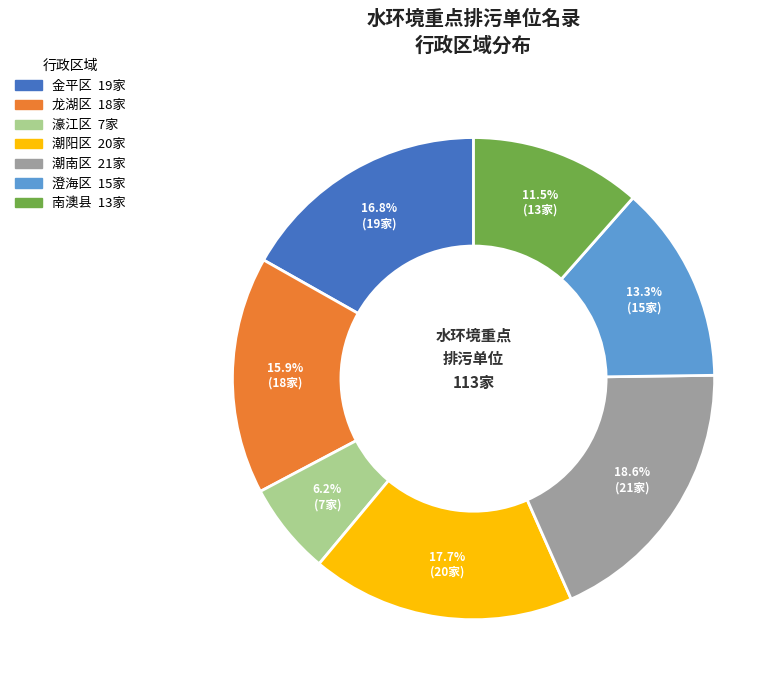

To the nearest percent, what is the difference between the 金平区 and 龙湖区 slice percentages?

1%